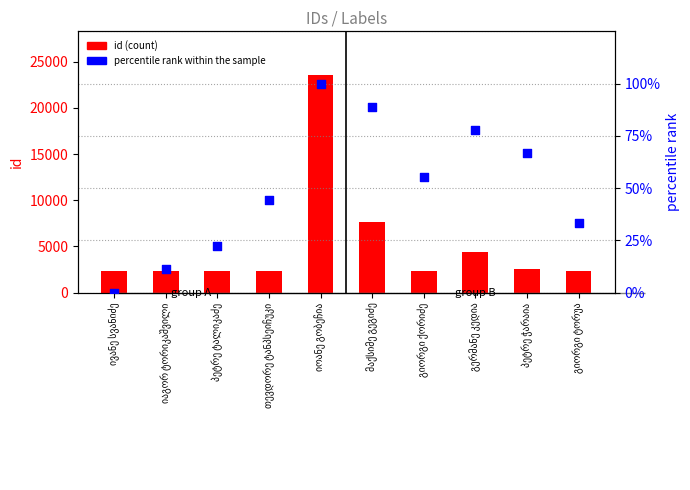

Which series contains the highest Y value?

id